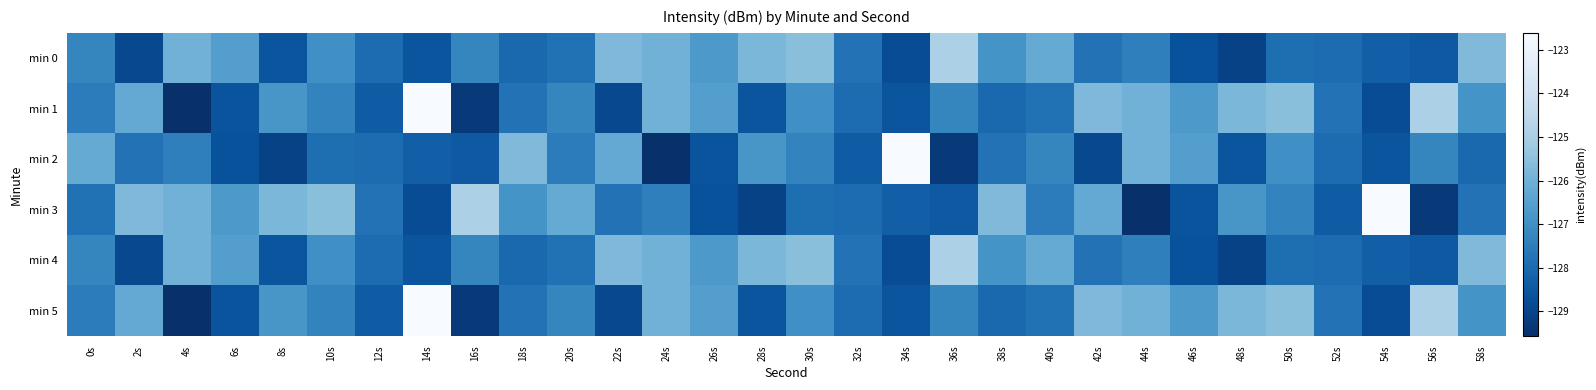

What is the maximum value shown in the chart?

-122.6